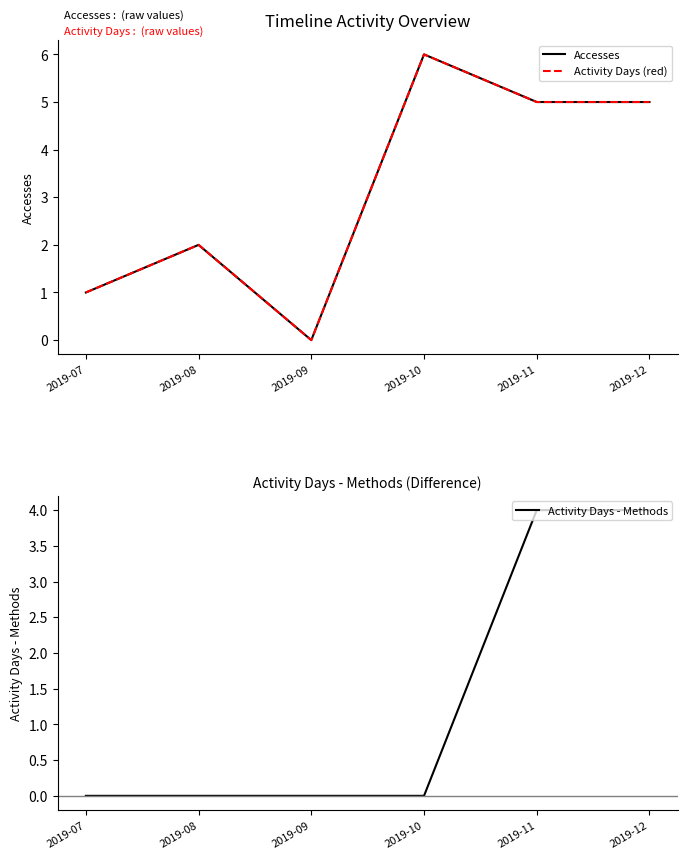

Is the value of Accesses at 2019-10 greater than the value of Activity Days (red) at 2019-09?

Yes